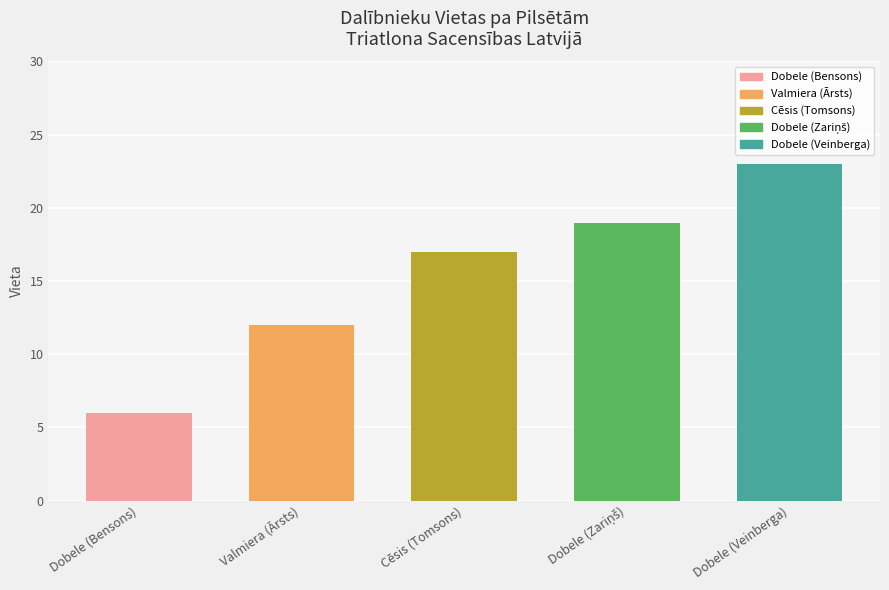

How many data points does each series have?

5